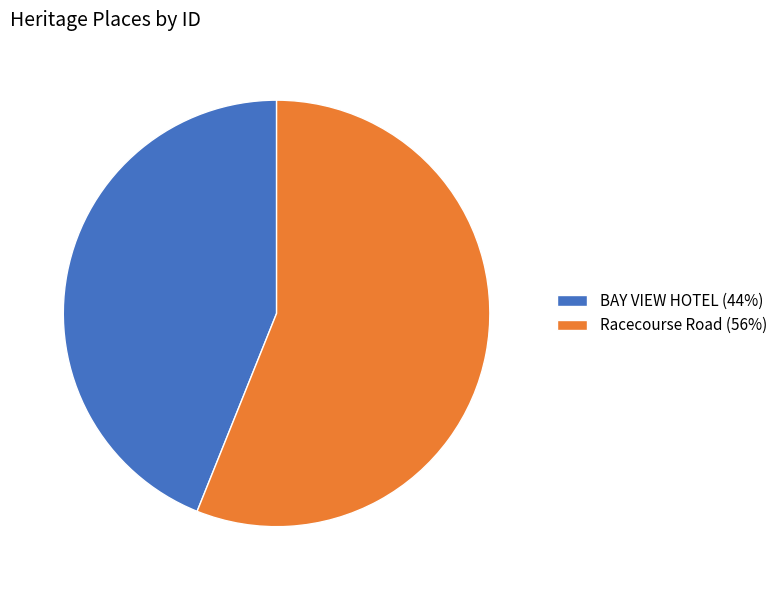

How many segments does this pie chart have?

2